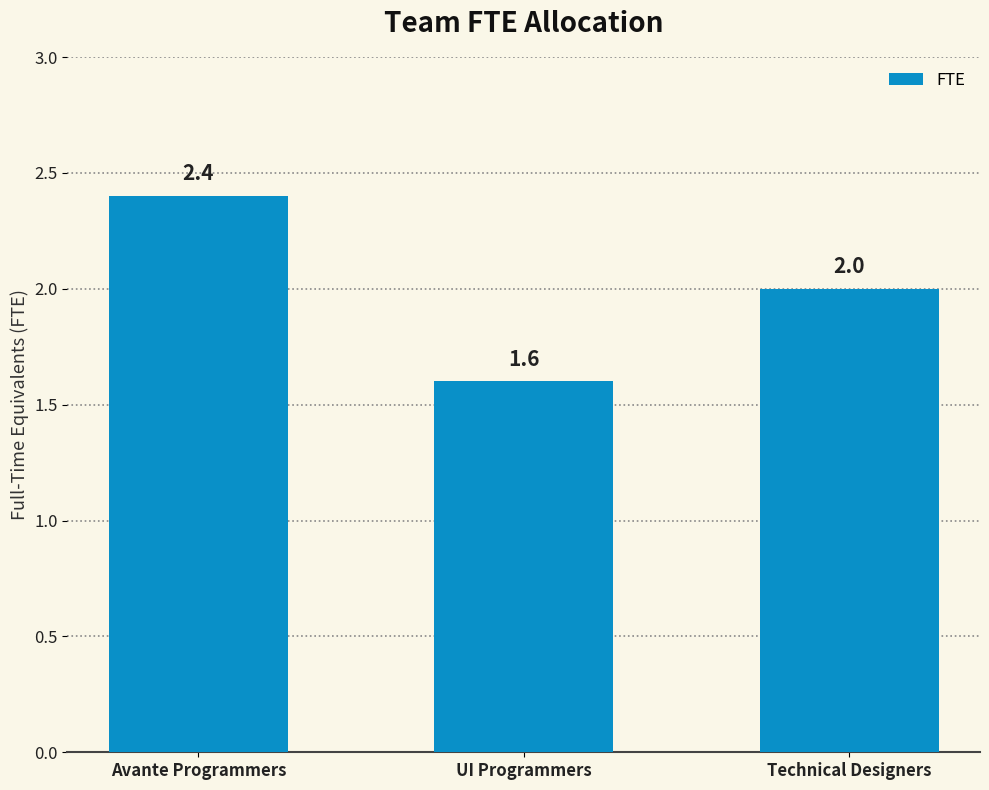

Read the value at Technical Designers.

2.0